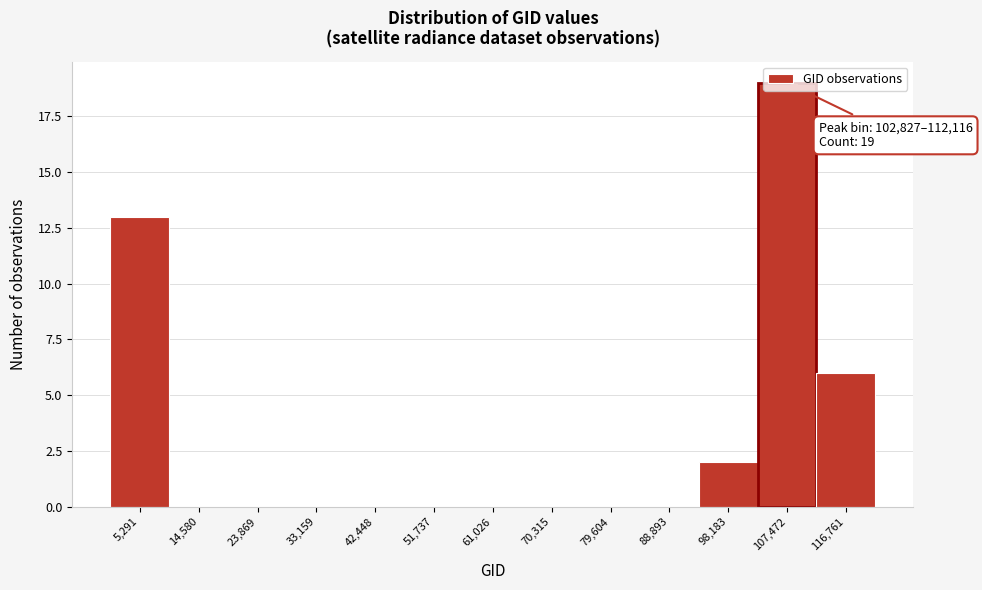

Over which range of the x-axis is the bar tallest?

103000 to 112000